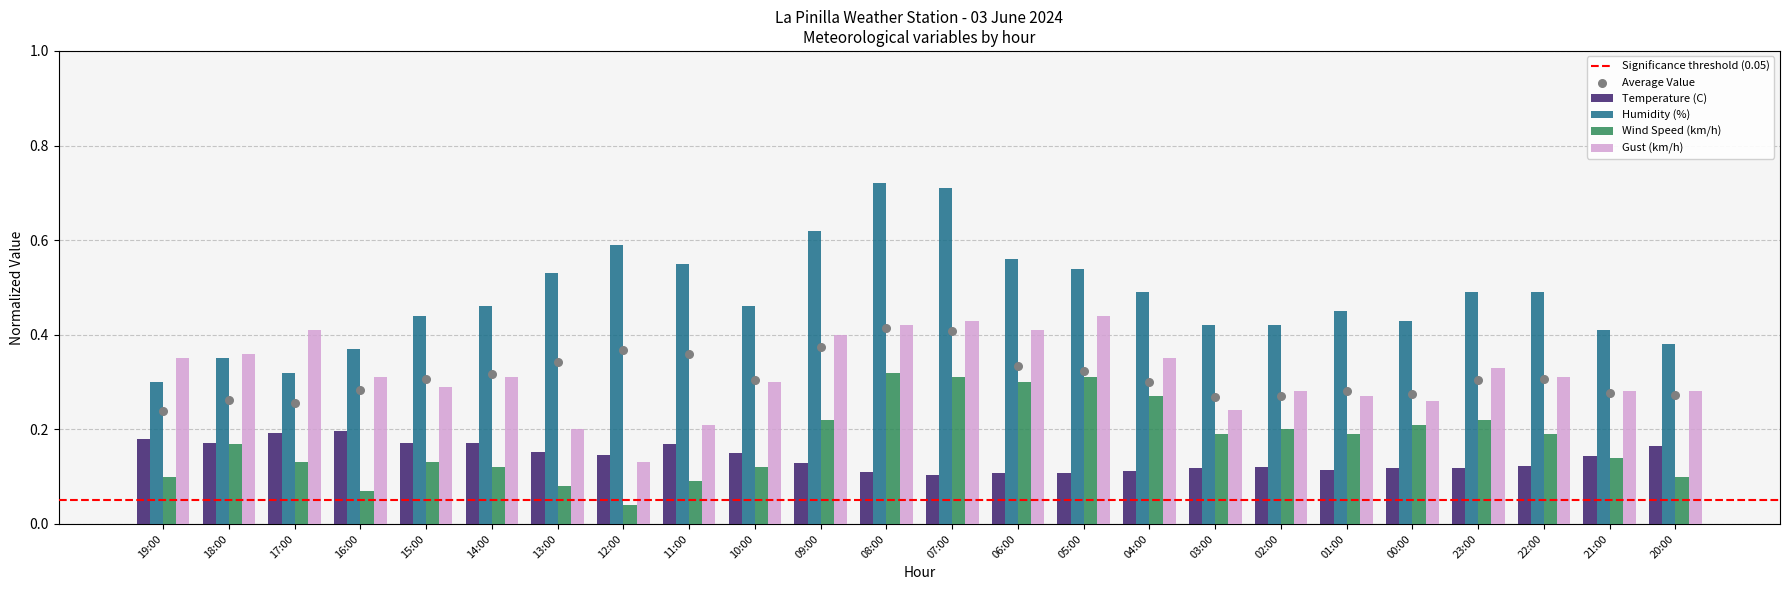

Which series has the largest Y range (max minus min)?

Humidity (%)